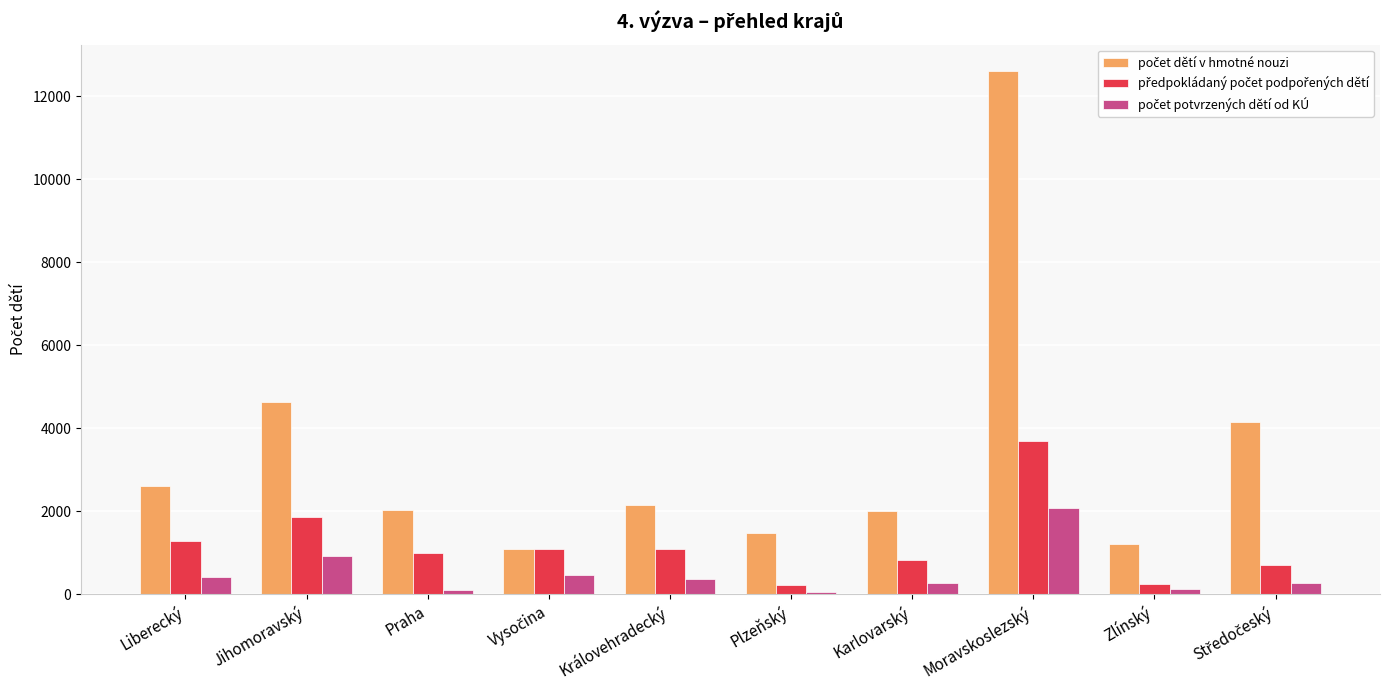

What is the maximum value shown in the chart?

12618